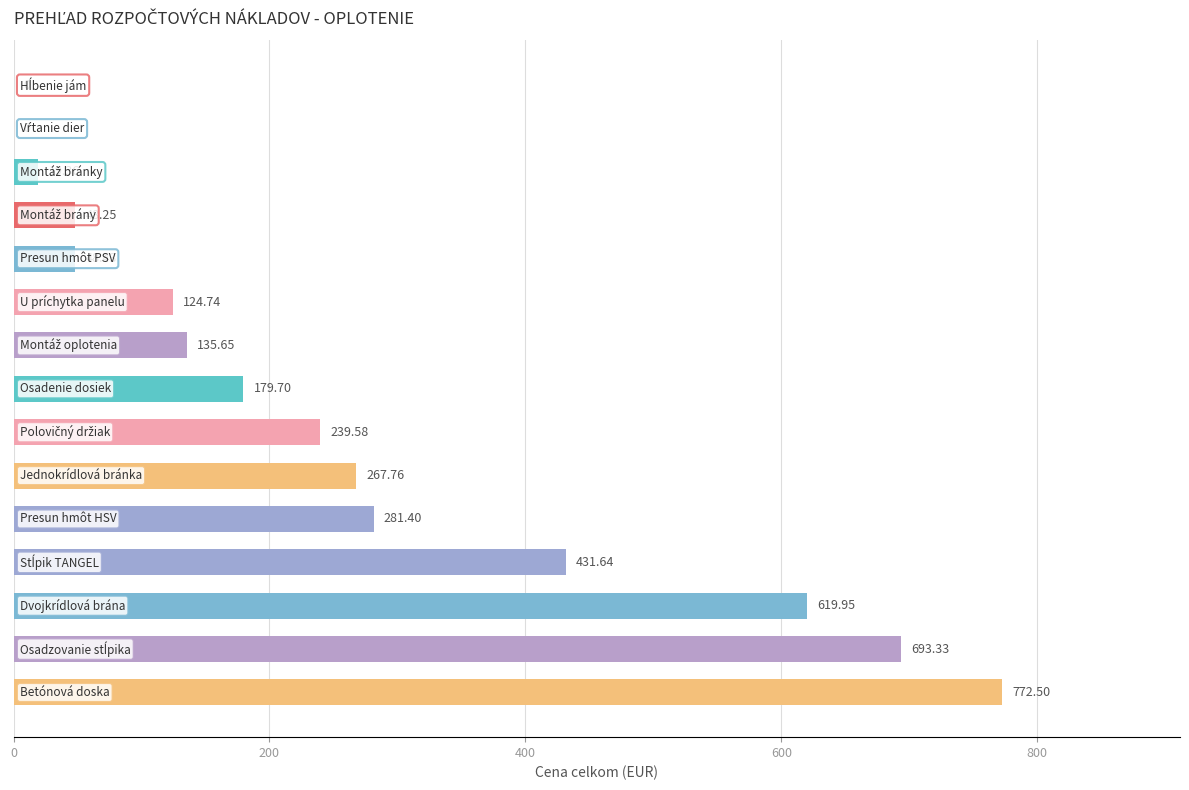

What is the sum of all values?

3862.3